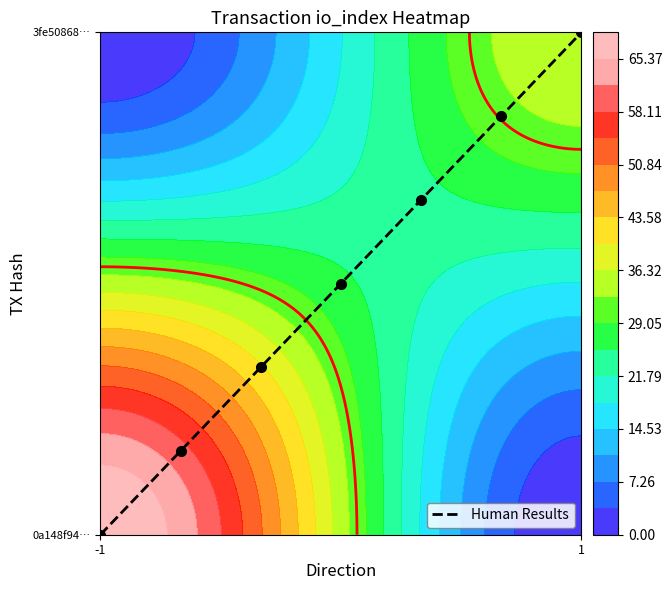

Count the number of data series in this chart.

1